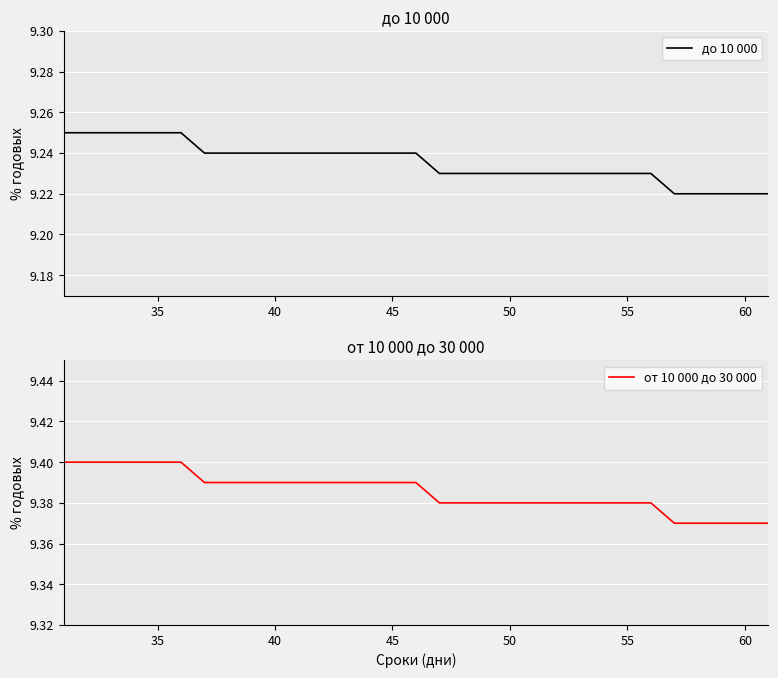

What is the maximum value for от 10 000 до 30 000?

9.4